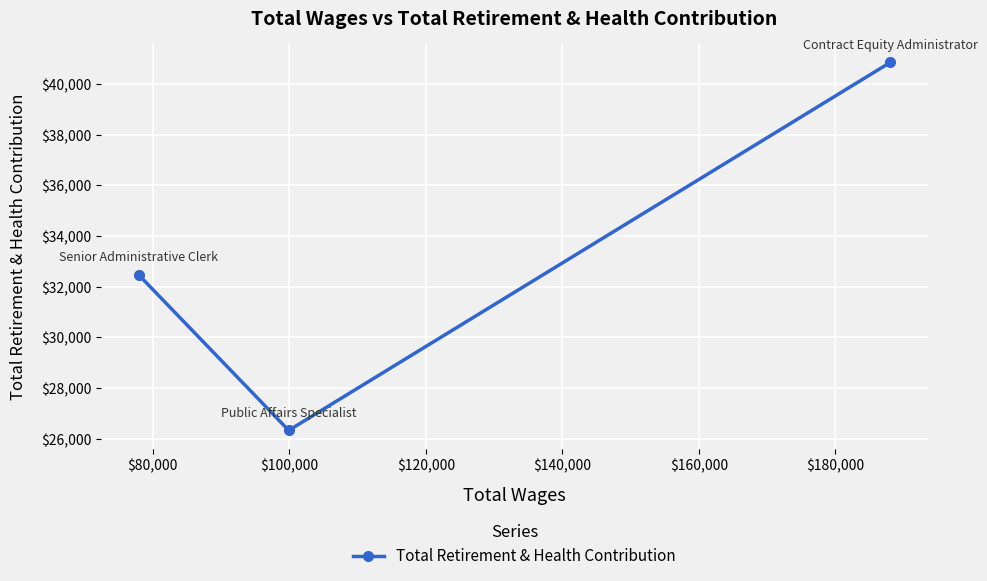

What is the value of the 3rd point from the left?

40858